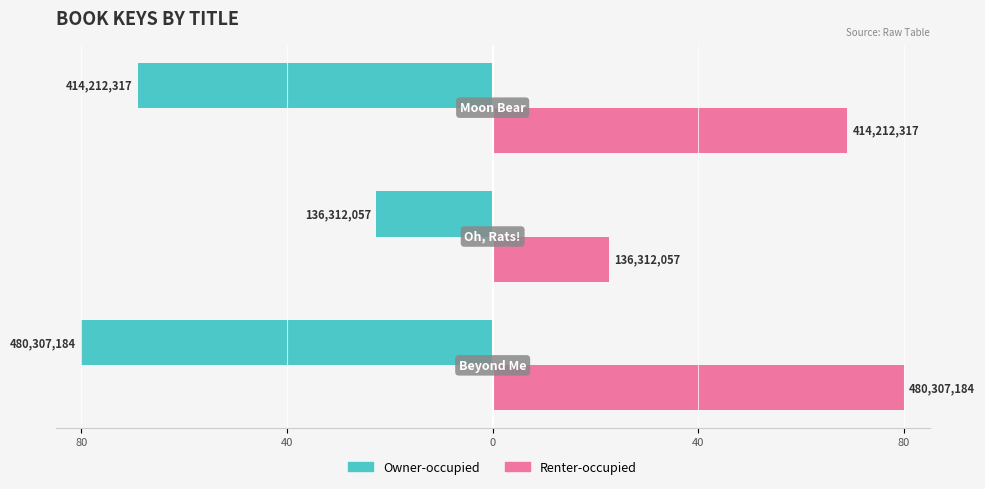

What is the value of the Renter-occupied bar at the 2nd from the left?

22.7